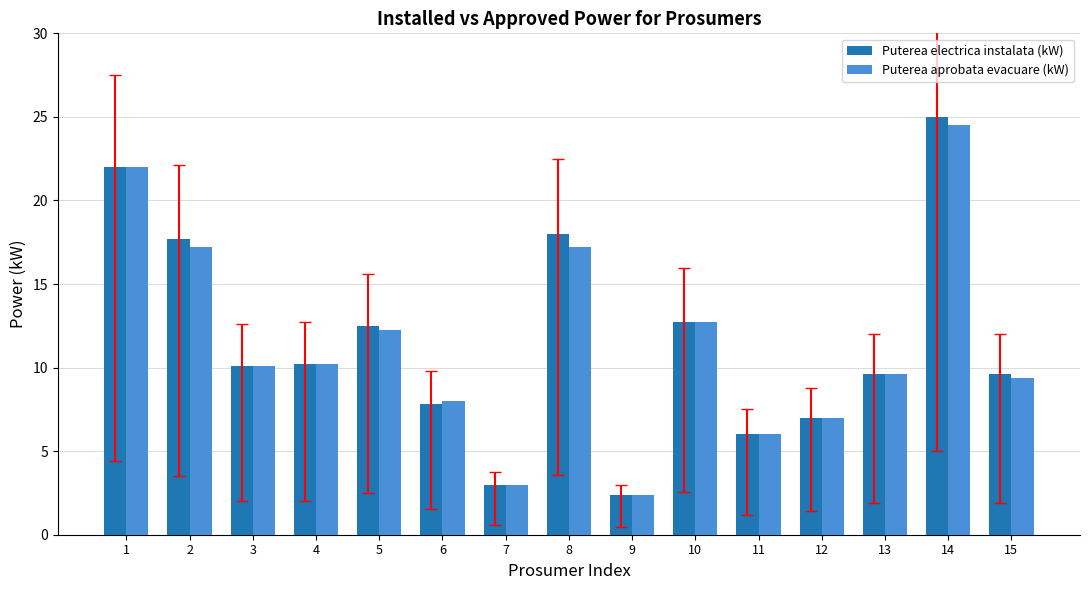

Is it true that Puterea aprobata evacuare (kW) equals 24.5 at 14?

True